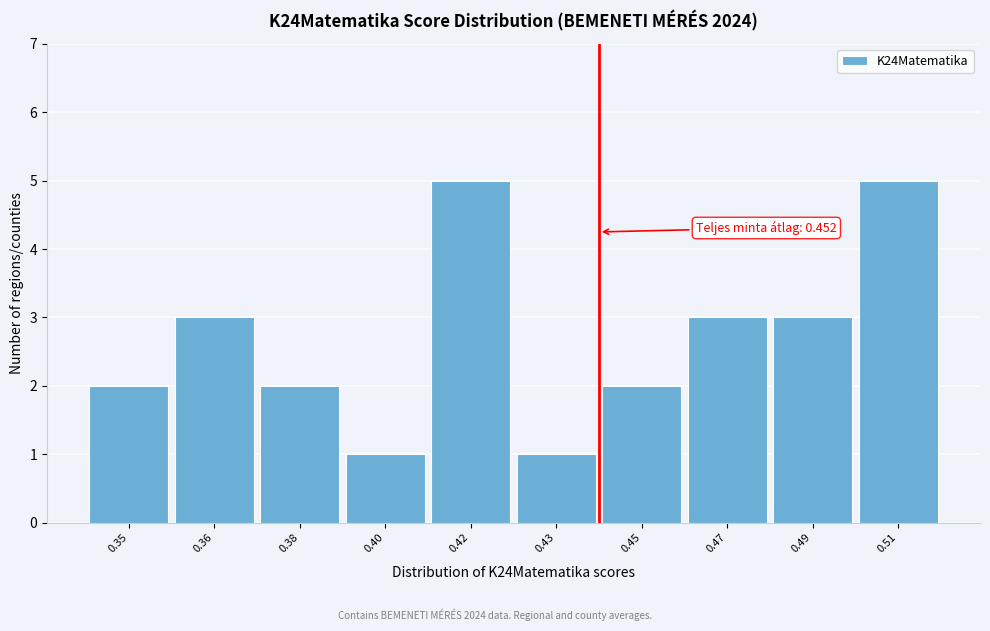

Reading left to right, what are all the values shown in this chart?

0.35=2	0.36=3	0.38=2	0.40=1	0.42=5	0.43=1	0.45=2	0.47=3	0.49=3	0.51=5